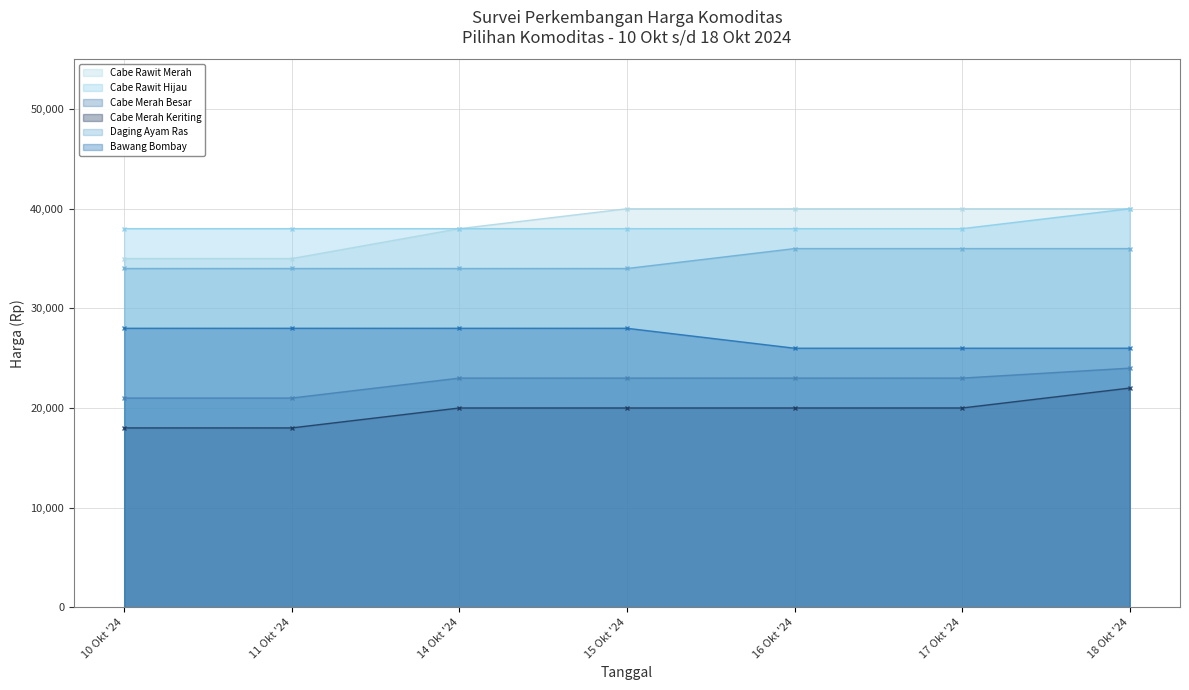

List the series in order of their peak value, highest first.

Cabe Rawit Merah, Cabe Rawit Hijau, Daging Ayam Ras, Bawang Bombay, Cabe Merah Besar, Cabe Merah Keriting